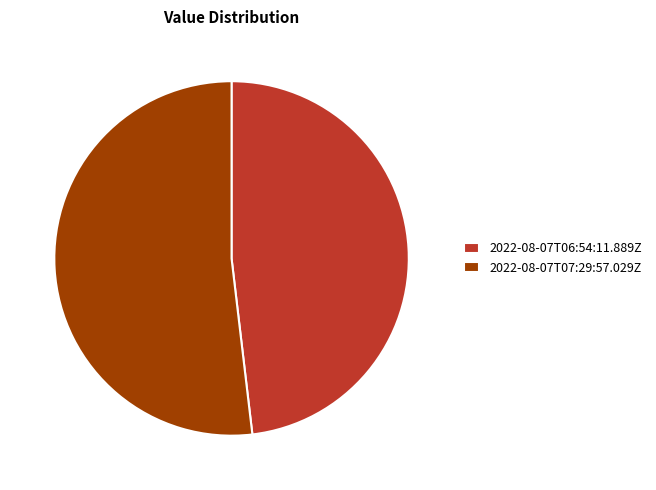

True or false: 2022-08-07T07:29:57.029Z accounts for 52% of the total.

True